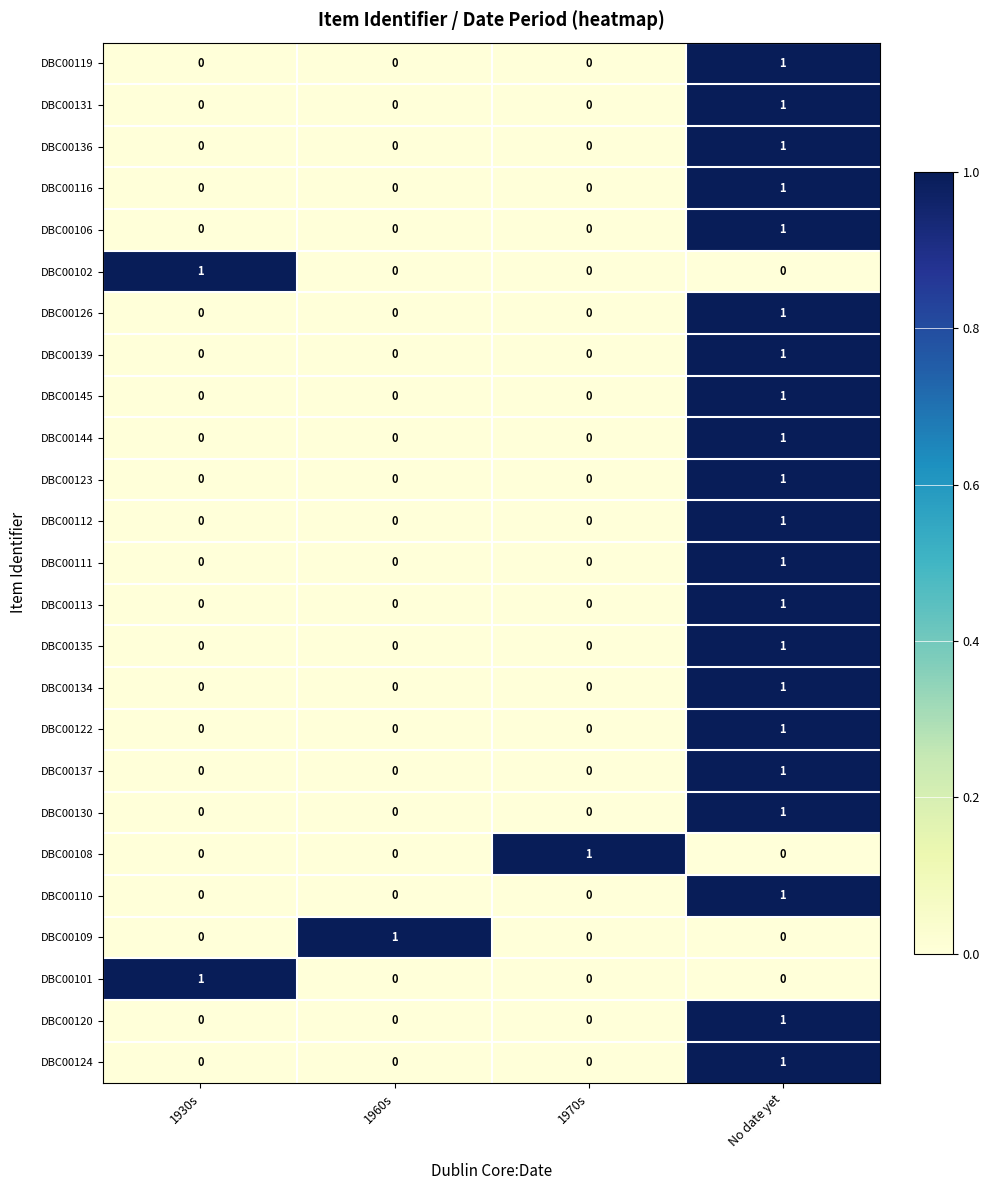

At how many categories does at least one series exceed 0?

4